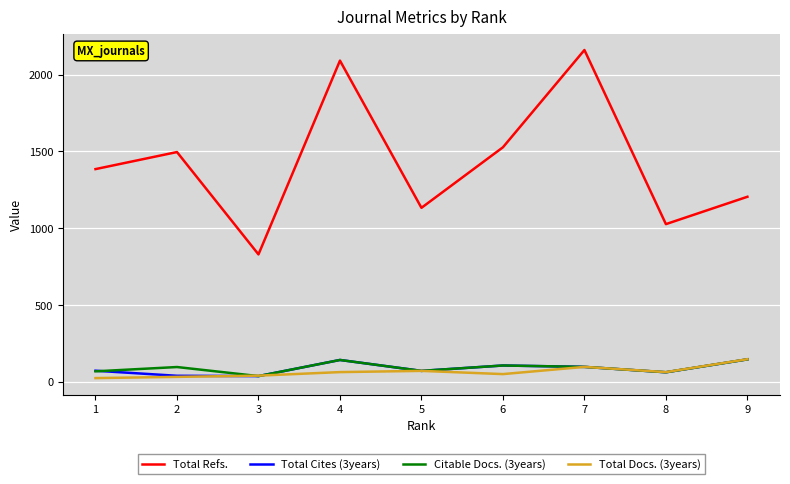

How many distinct data groups are displayed?

4